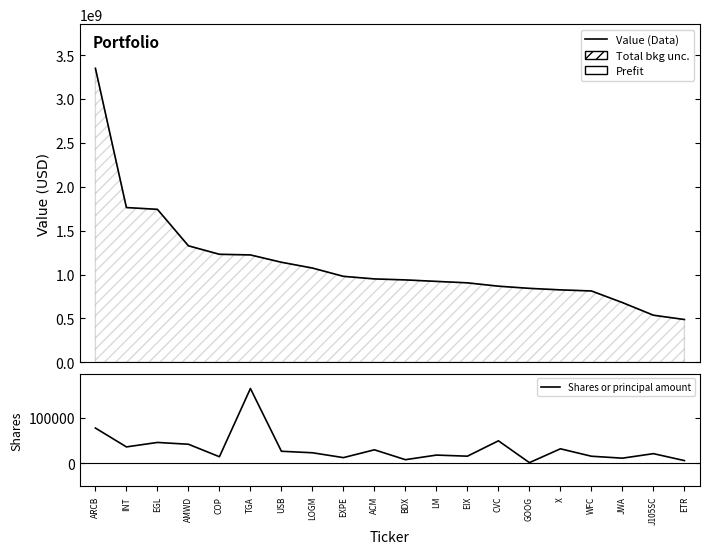

What is the maximum value shown in the chart?

3349617000